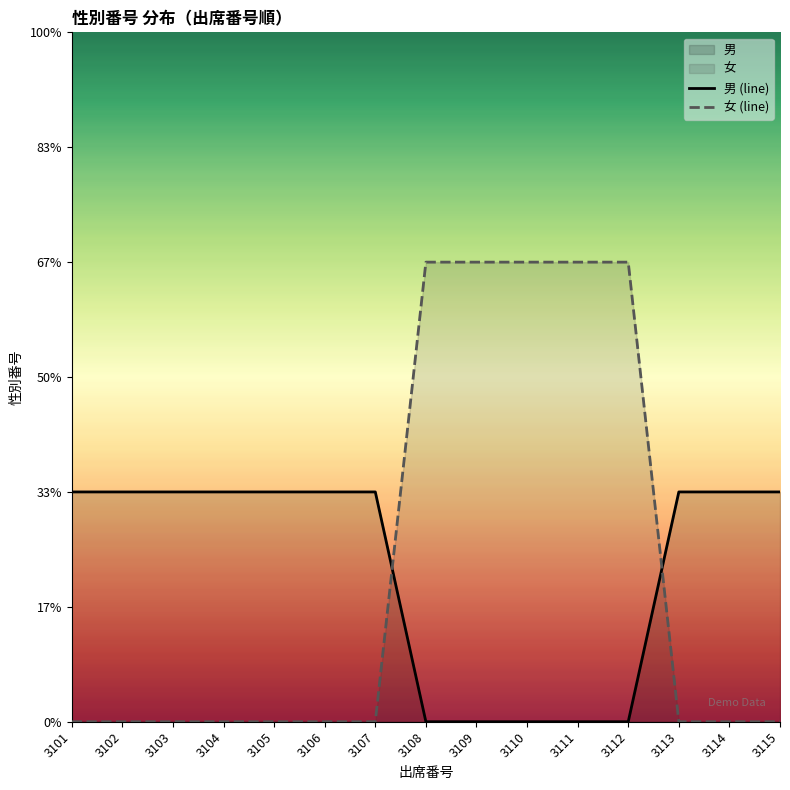

Count the 女 (line) values in the range 0 to 2.

15